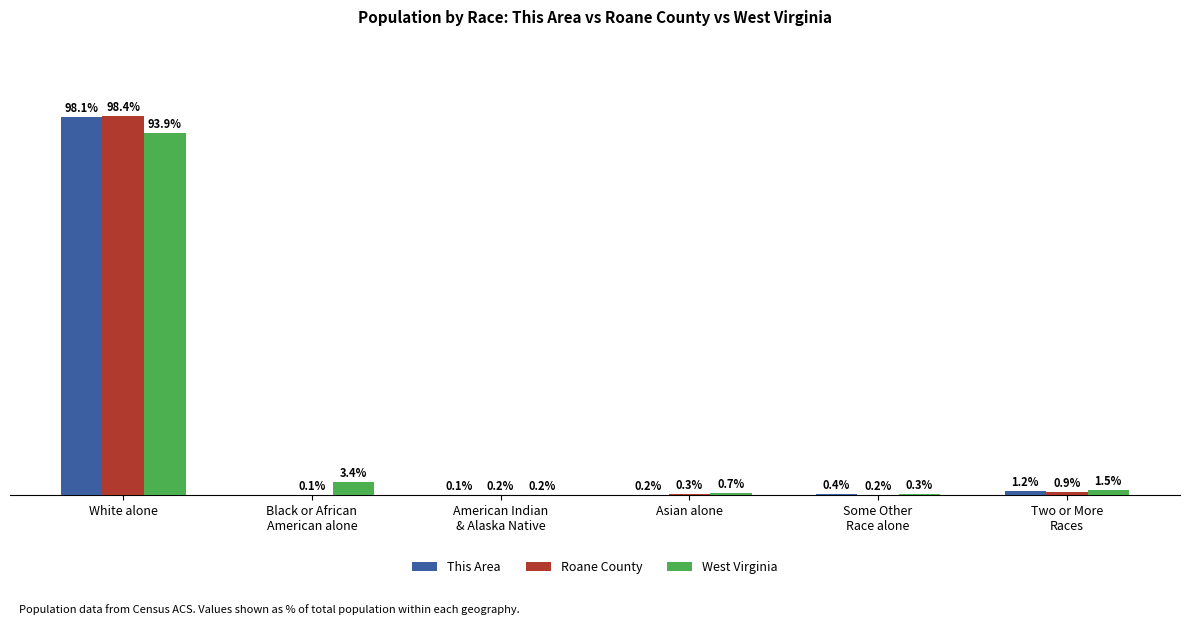

Which category has the highest value across all series?

White alone